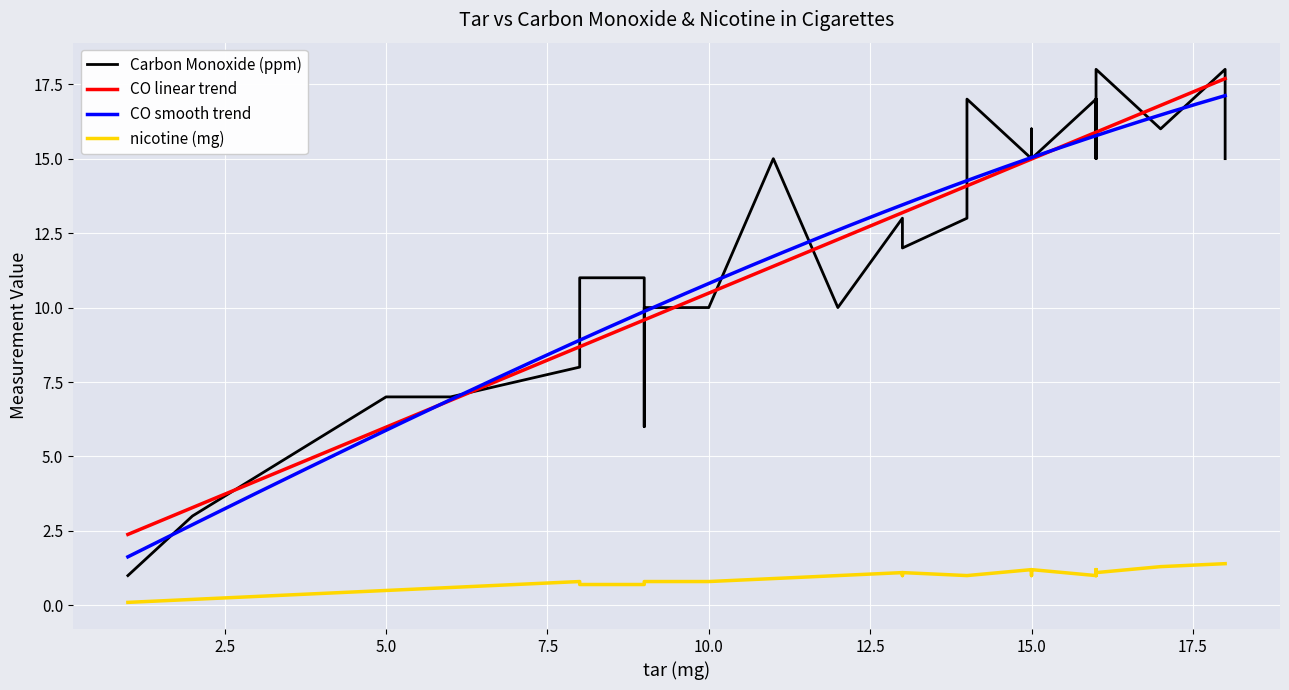

What is the maximum value for CO smooth trend?

17.1